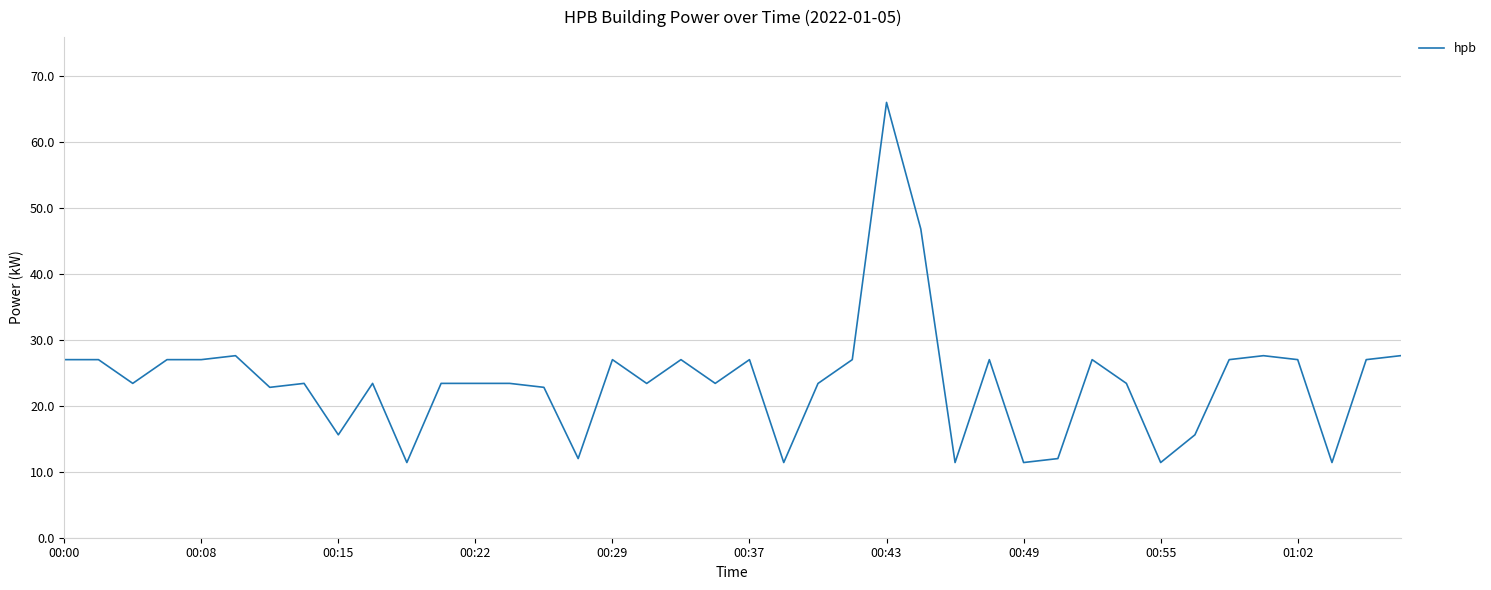

What is the difference between the maximum and minimum values?

54.6